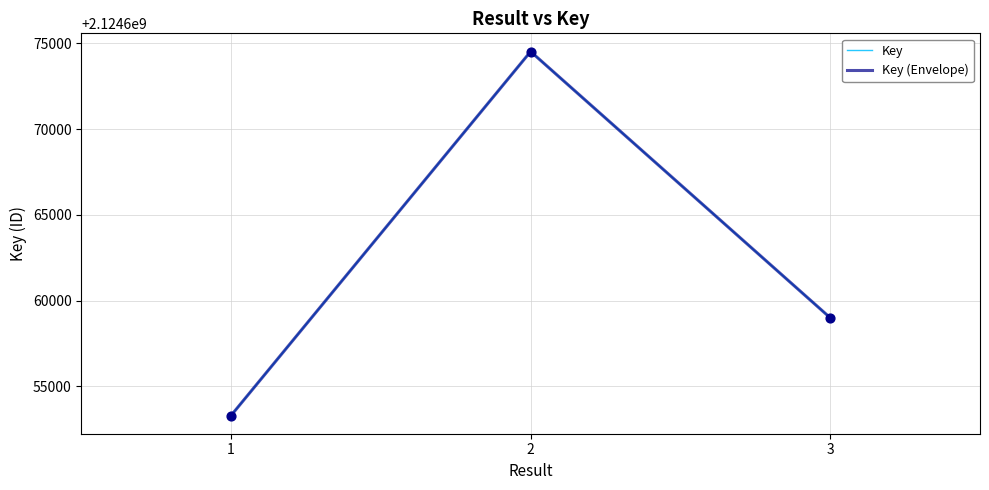

At how many categories does at least one series exceed 2124666229?

1